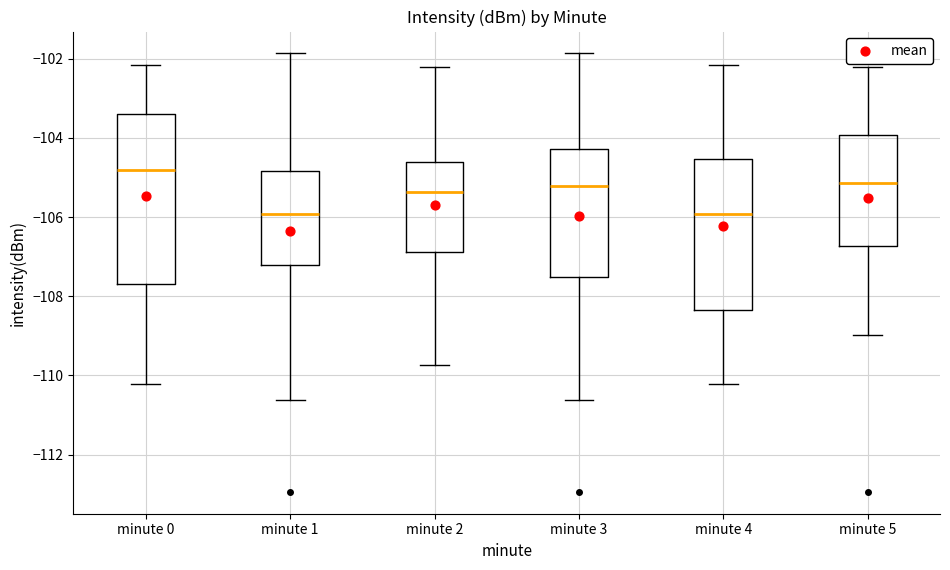

Which box is the tallest, from its lower edge to its upper edge?

minute 0